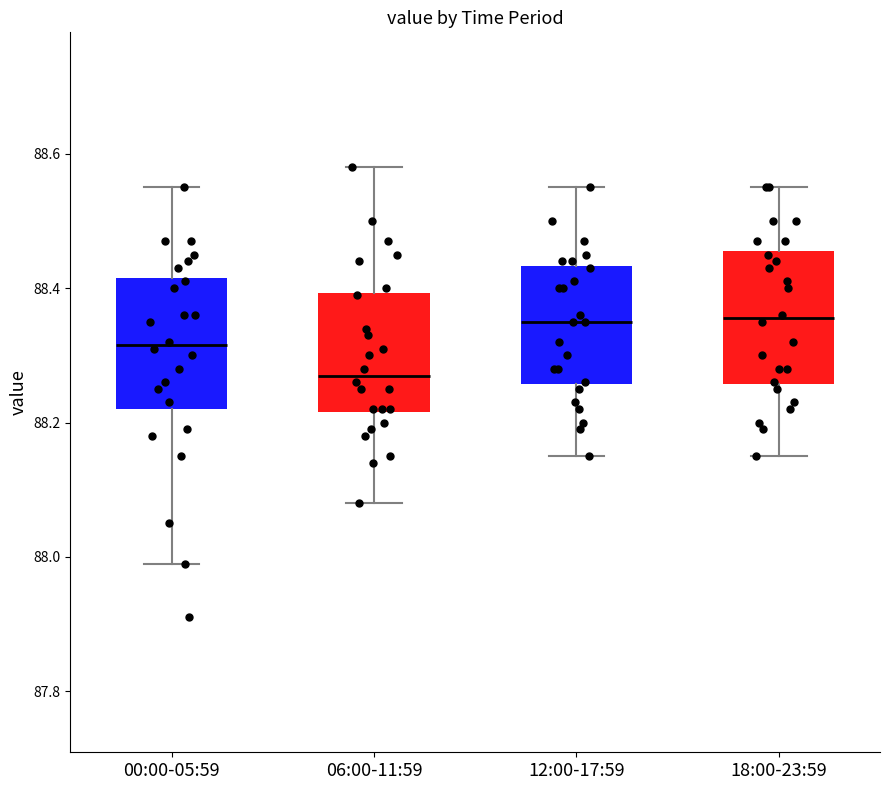

Reading left to right, read every box against the y-axis: the position of its median line, the range the box covers, and the ends of its whiskers. The values are not printed on the chart, so give them approximately, as read against the axis.

00:00-05:59: median 88.32, box 88.22 to 88.42, whiskers 88.00 to 88.56
06:00-11:59: median 88.28, box 88.22 to 88.40, whiskers 88.08 to 88.58
12:00-17:59: median 88.36, box 88.26 to 88.44, whiskers 88.16 to 88.56
18:00-23:59: median 88.36, box 88.26 to 88.46, whiskers 88.16 to 88.56